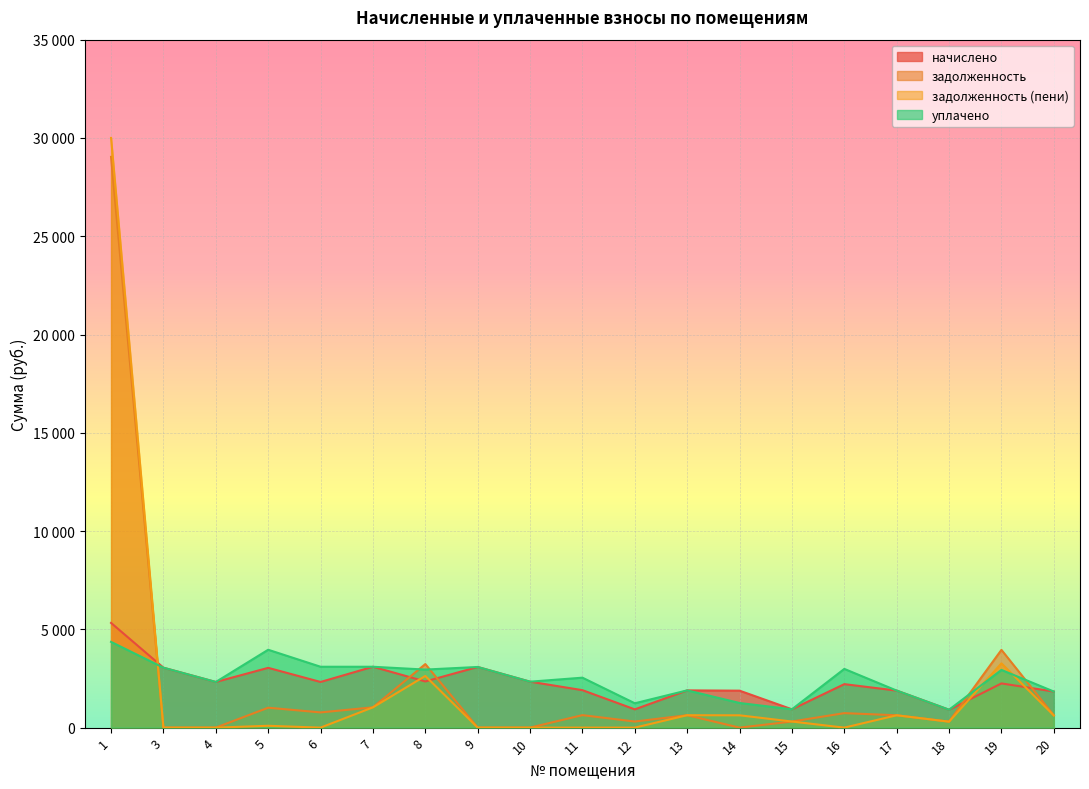

How many series are shown in this chart?

4